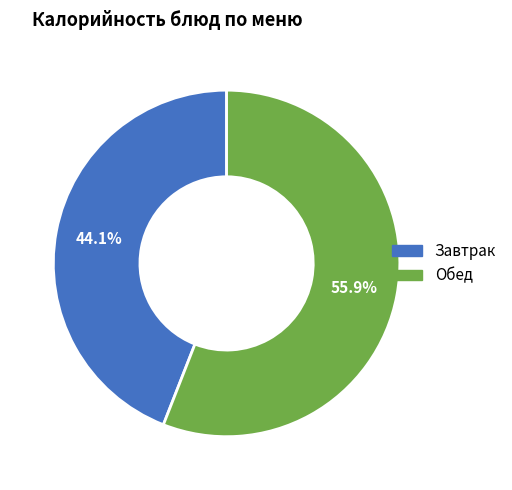

Is there a majority slice in this chart?

Yes